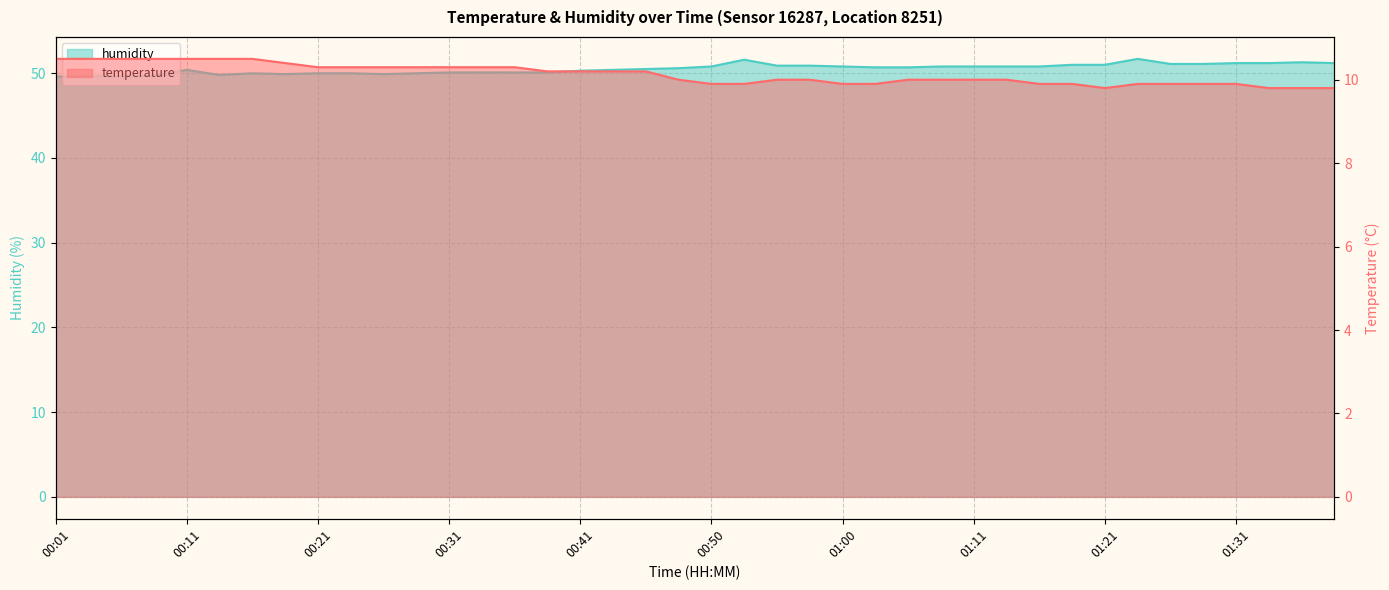

Is it true that humidity equals 49.6 at 00:06?

True